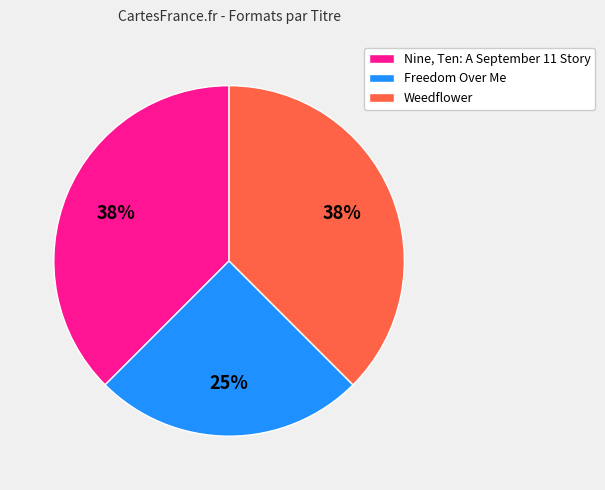

How many slices are in this pie chart?

3